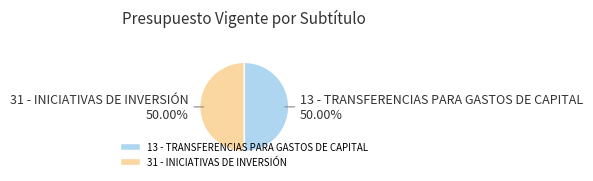

To the nearest percent, what is the average slice percentage?

50%